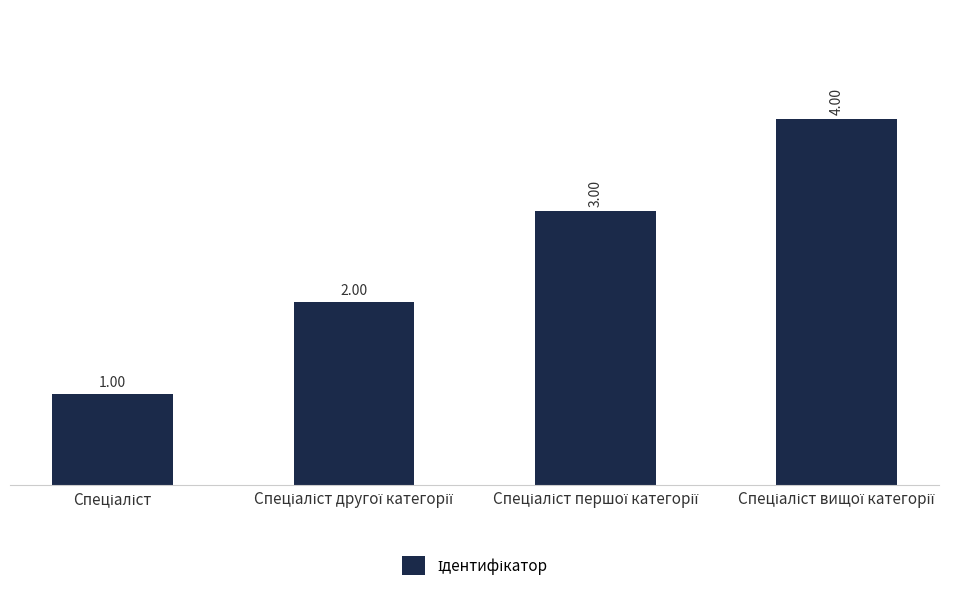

What is the difference between the maximum and minimum values?

3